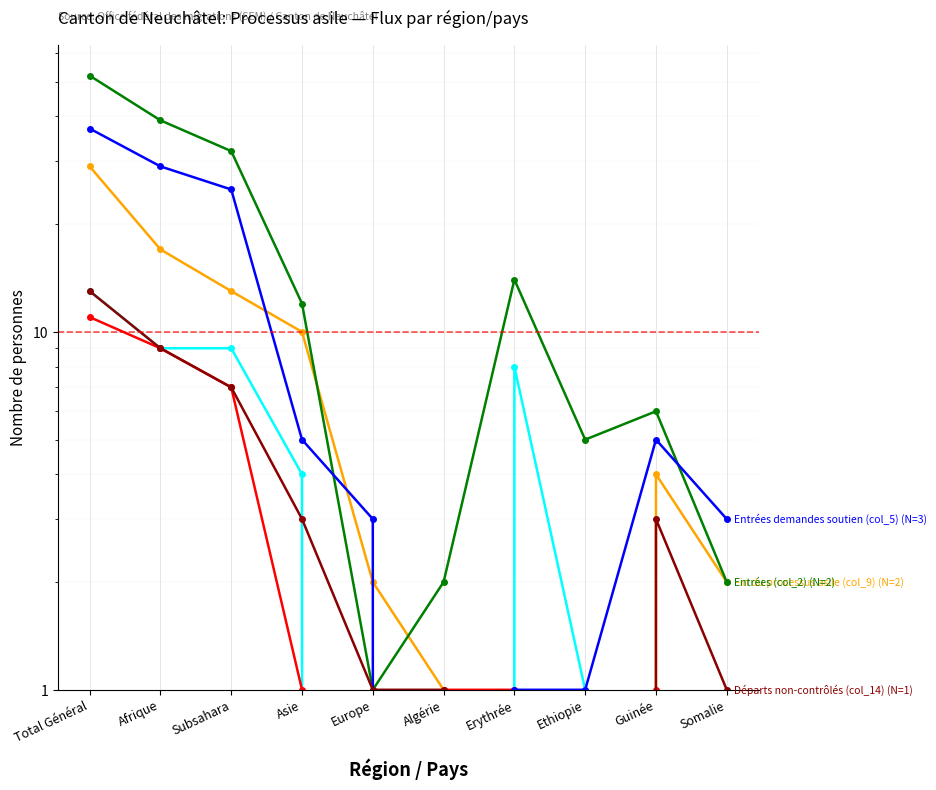

Rank the categories by Départs non-contrôlés (col_14) value from lowest to highest.

Erythrée, Ethiopie, Europe, Algérie, Somalie, Asie, Guinée, Subsahara, Afrique, Total Général